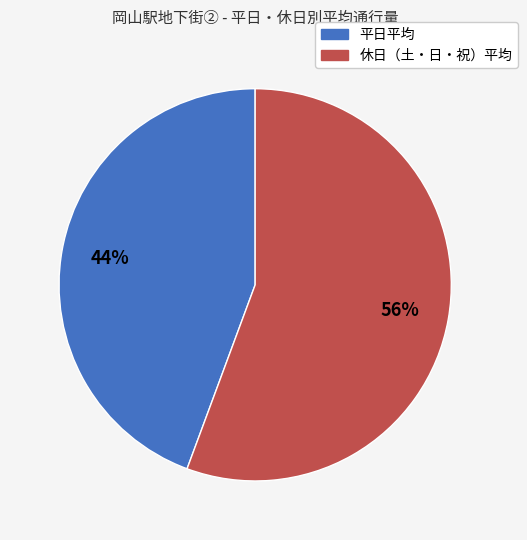

What is the smallest slice in the pie chart?

平日平均